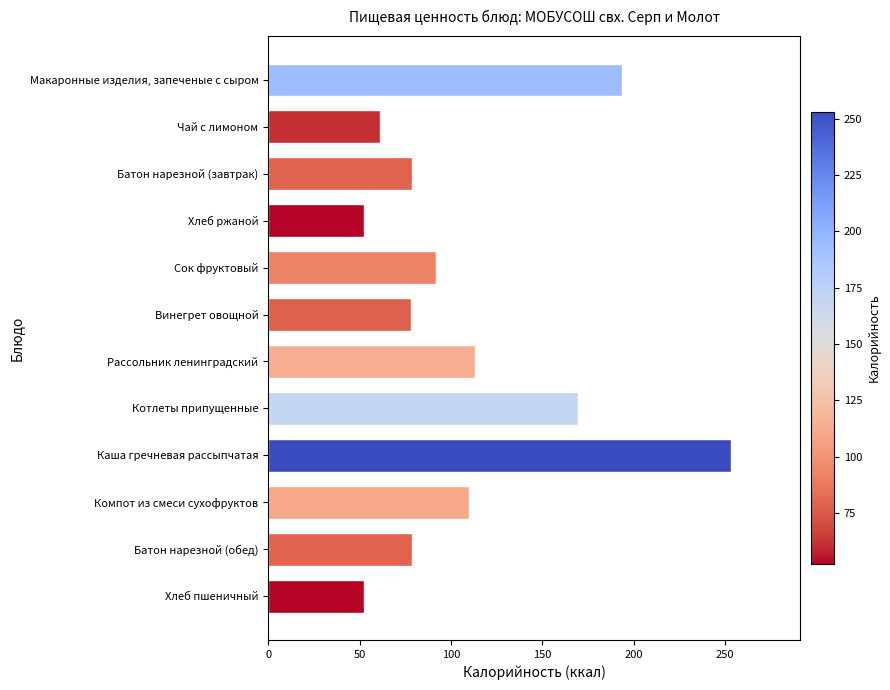

At which label is the value closest to 152?

Котлеты припущенные